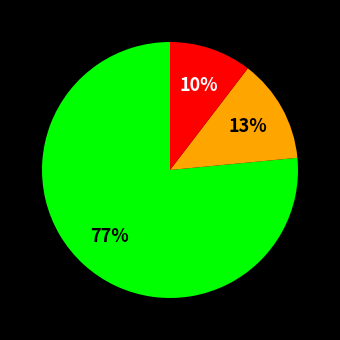

Is there any slice that represents more than half of the pie?

Yes